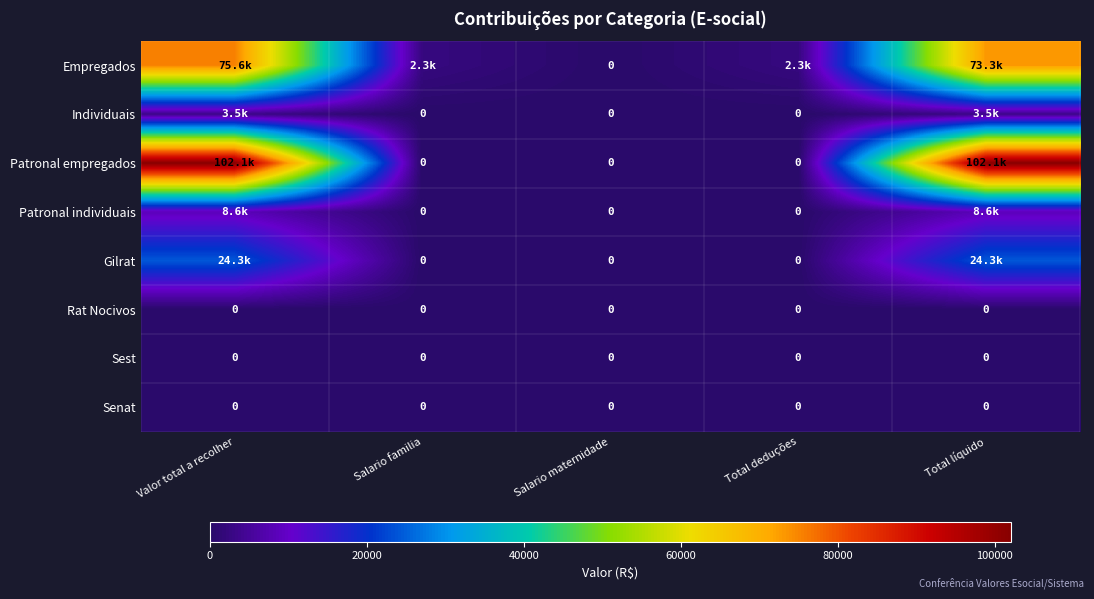

Which label corresponds to the largest value in the chart?

Valor total a recolher